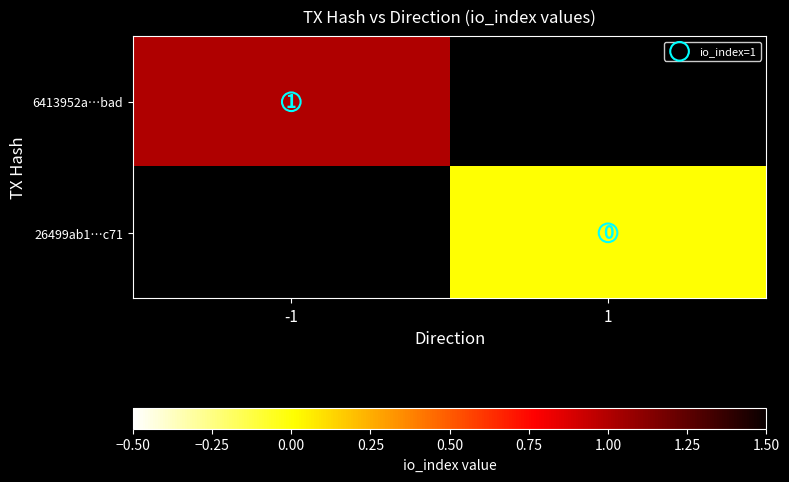

How many distinct data groups are displayed?

2